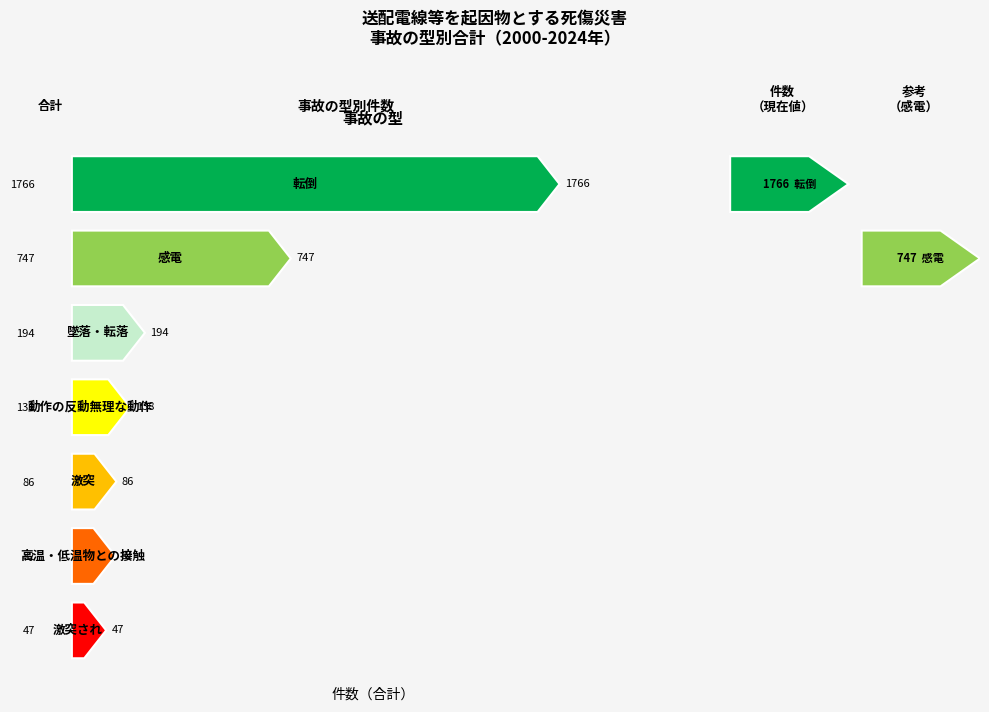

What is the label of the 6th bar from the left?

高温・低温物との接触